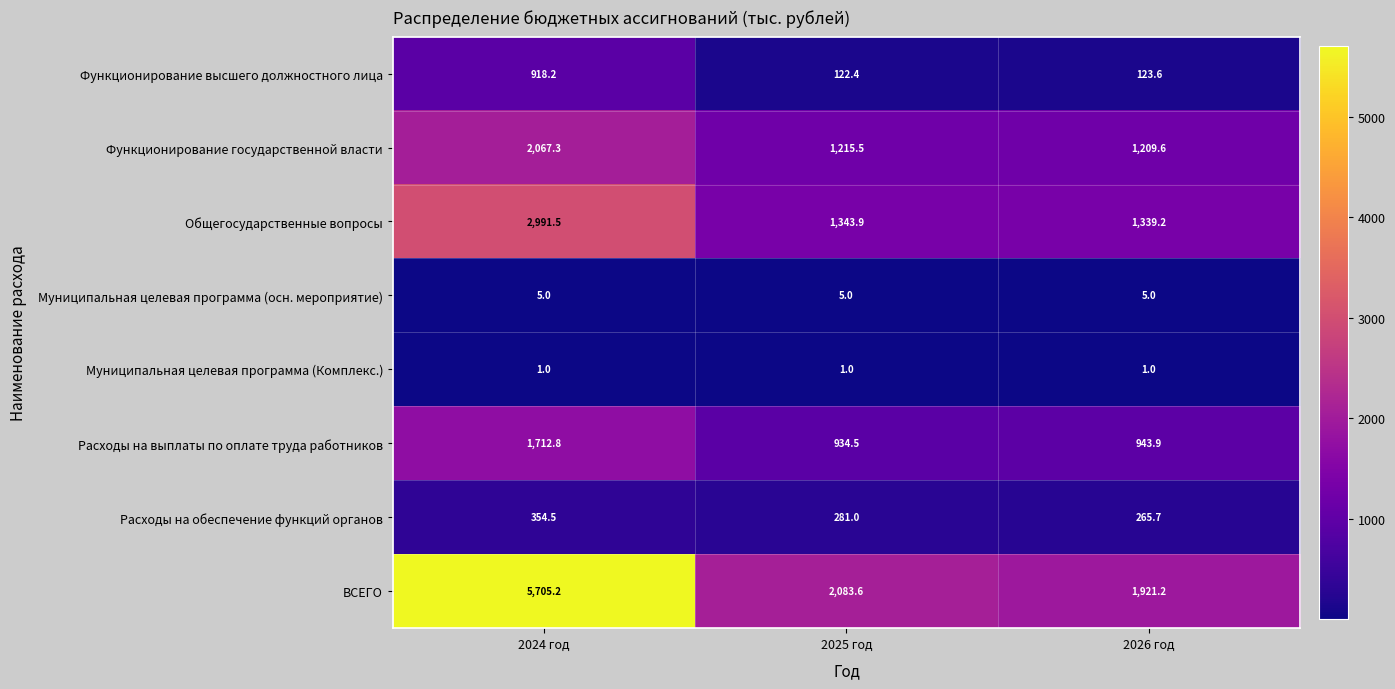

Rank the series by their maximum value, from highest to lowest.

ВСЕГО, Общегосударственные вопросы, Функционирование государственной власти, Расходы на выплаты по оплате труда работников, Функционирование высшего должностного лица, Расходы на обеспечение функций органов, Муниципальная целевая программа (осн. мероприятие), Муниципальная целевая программа (Комплекс.)